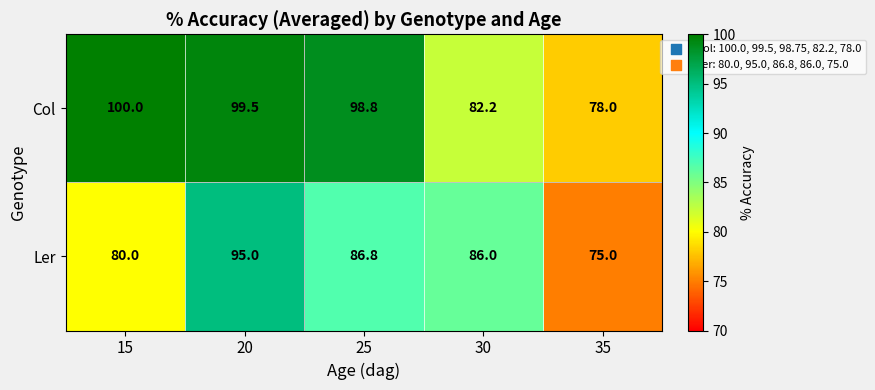

Which series has the largest range (max minus min)?

Col